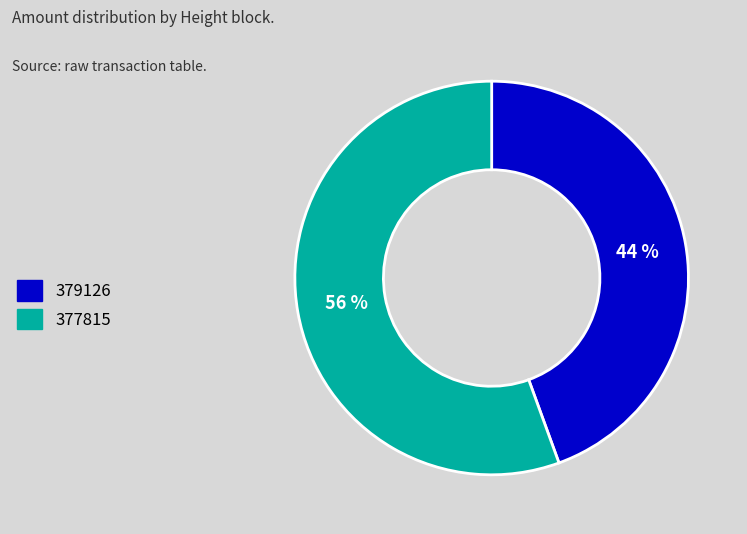

Count the number of slices in the pie.

2